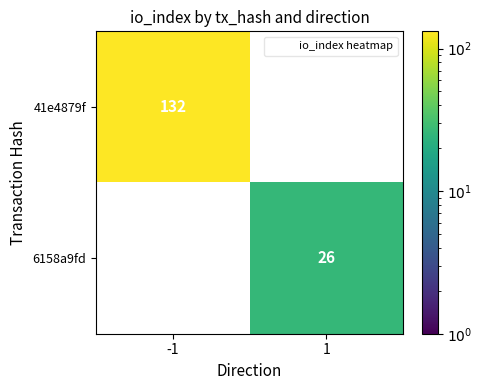

The 6158a9fd series shows 26.0 at 1. True or false?

True